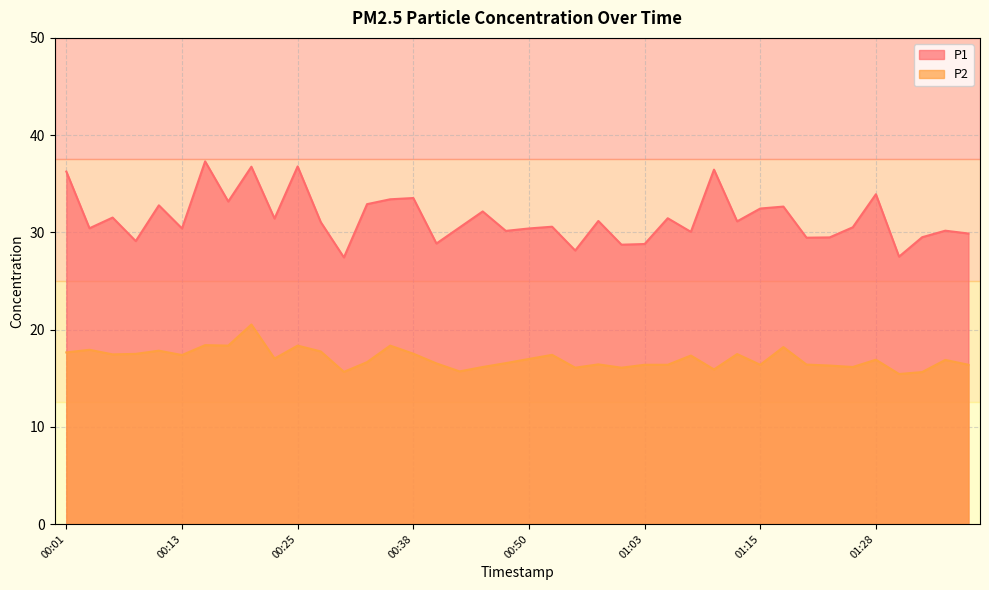

How many interior local valleys does the P2 series have?

12